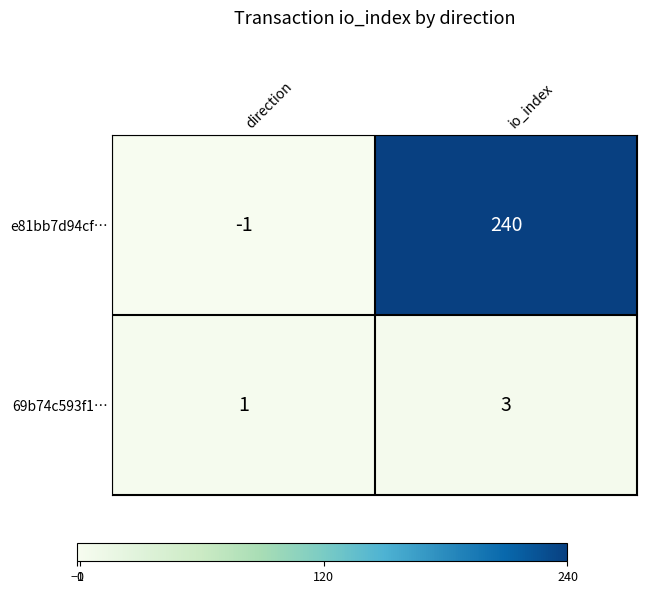

What is the sum of the e81bb7d94cf… values at direction and io_index?

239